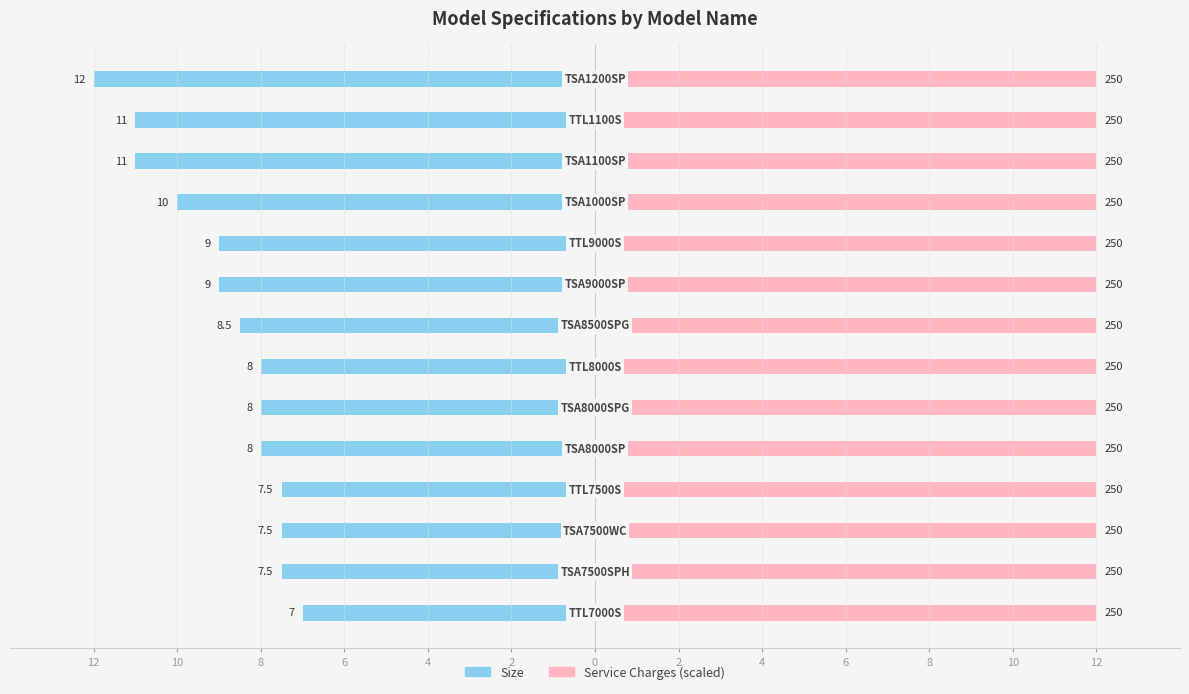

Between 2 and 6, which is larger?

2